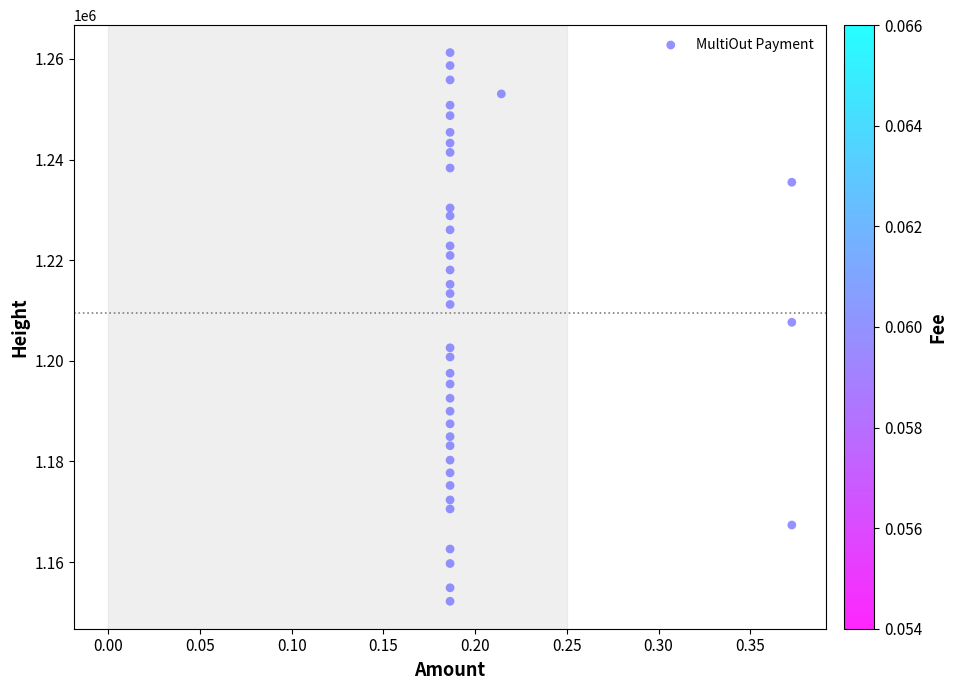

What is the range of Y values (max minus min)?

109052